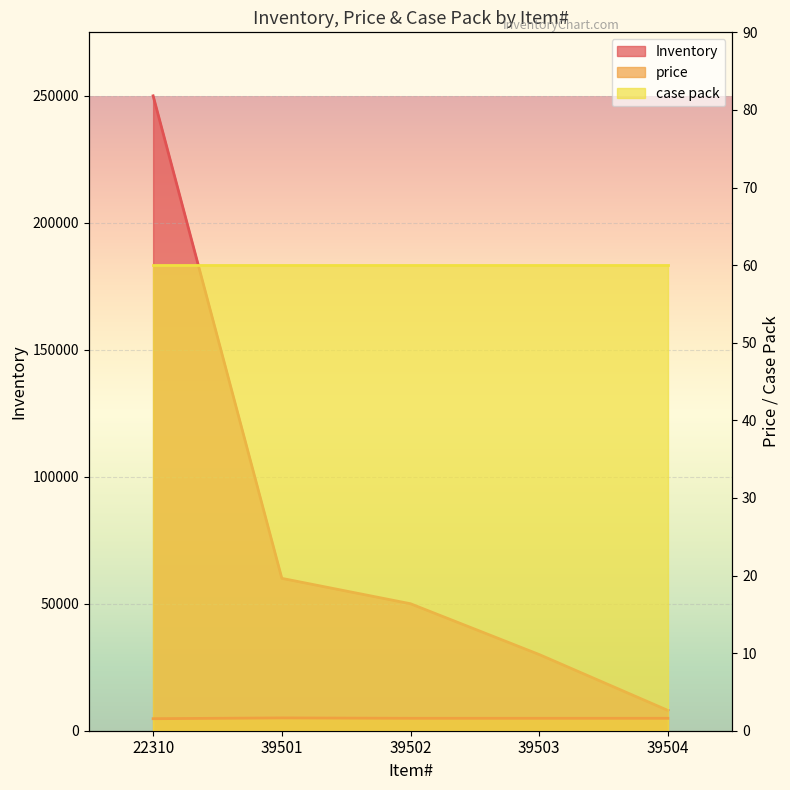

How many lines are shown in the chart?

2